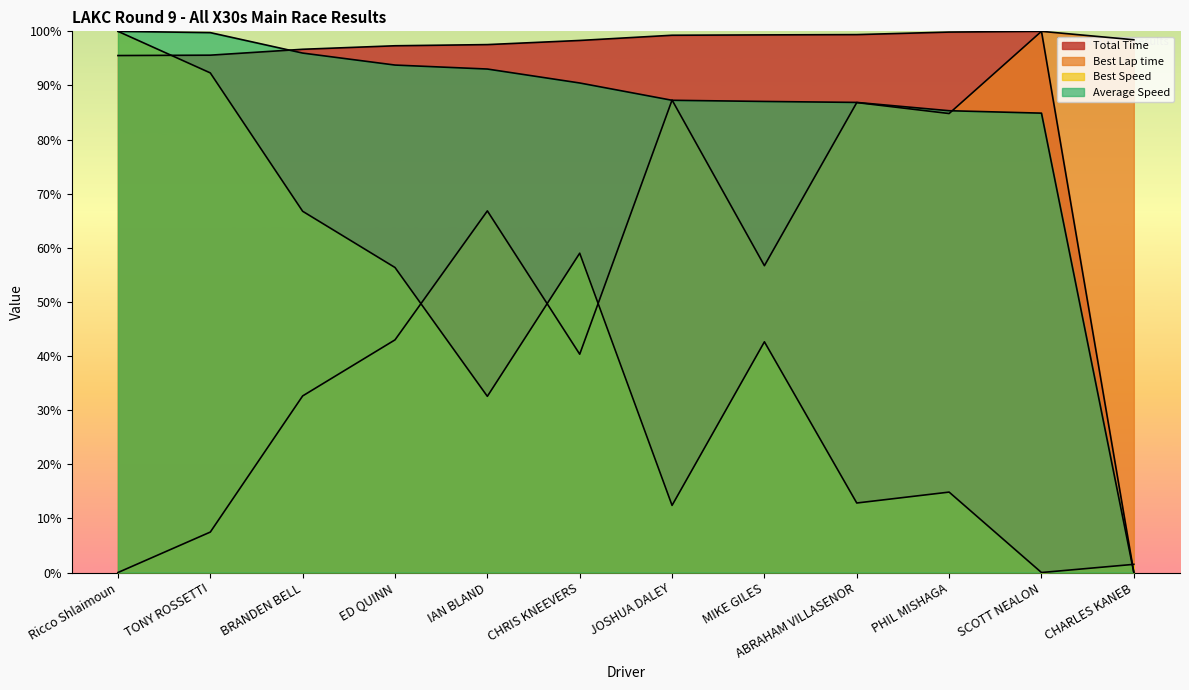

Between which two adjacent categories do Best Speed and Best Lap time first intersect?

ED QUINN and IAN BLAND